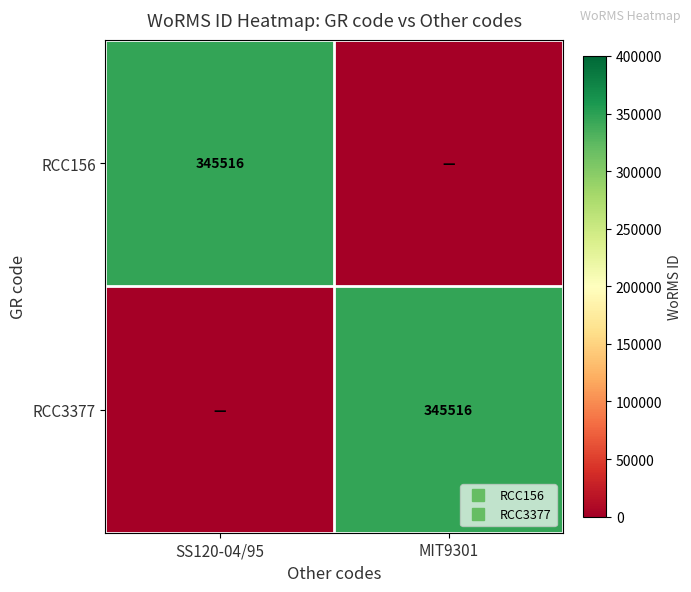

At which label does RCC3377 reach its peak?

MIT9301